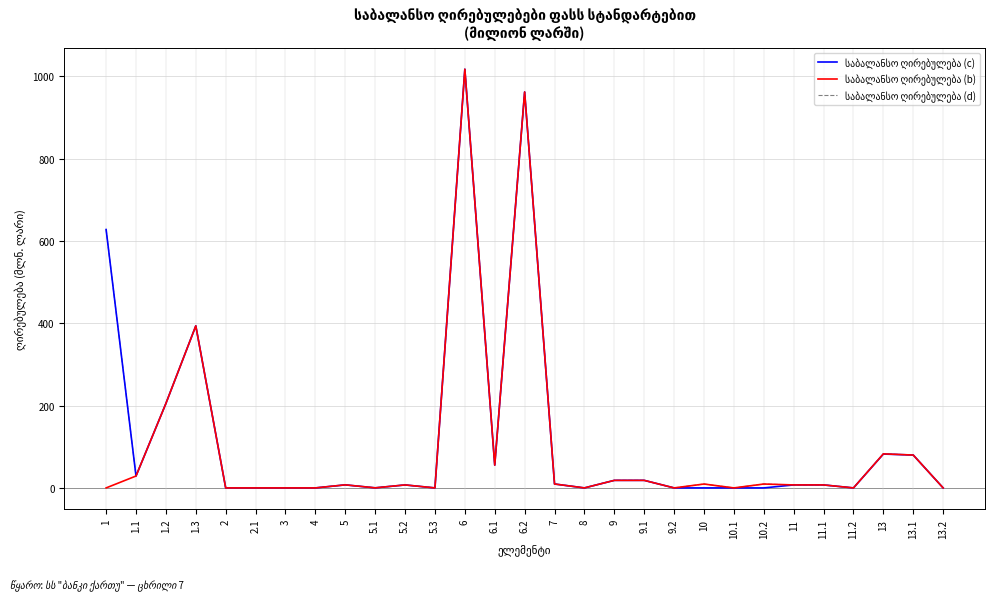

How many lines are shown in the chart?

3